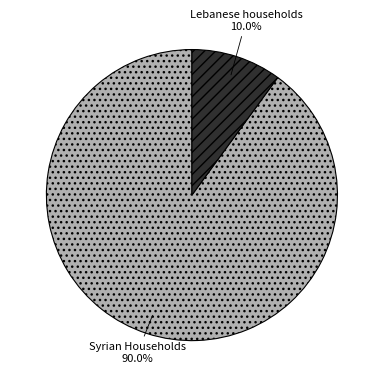

Is there any slice that represents more than half of the pie?

Yes